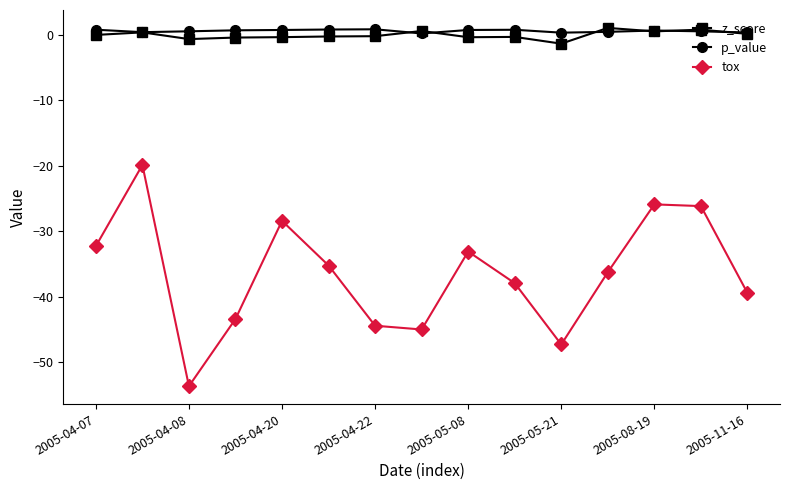

True or false: p_value and tox intersect in this chart.

False